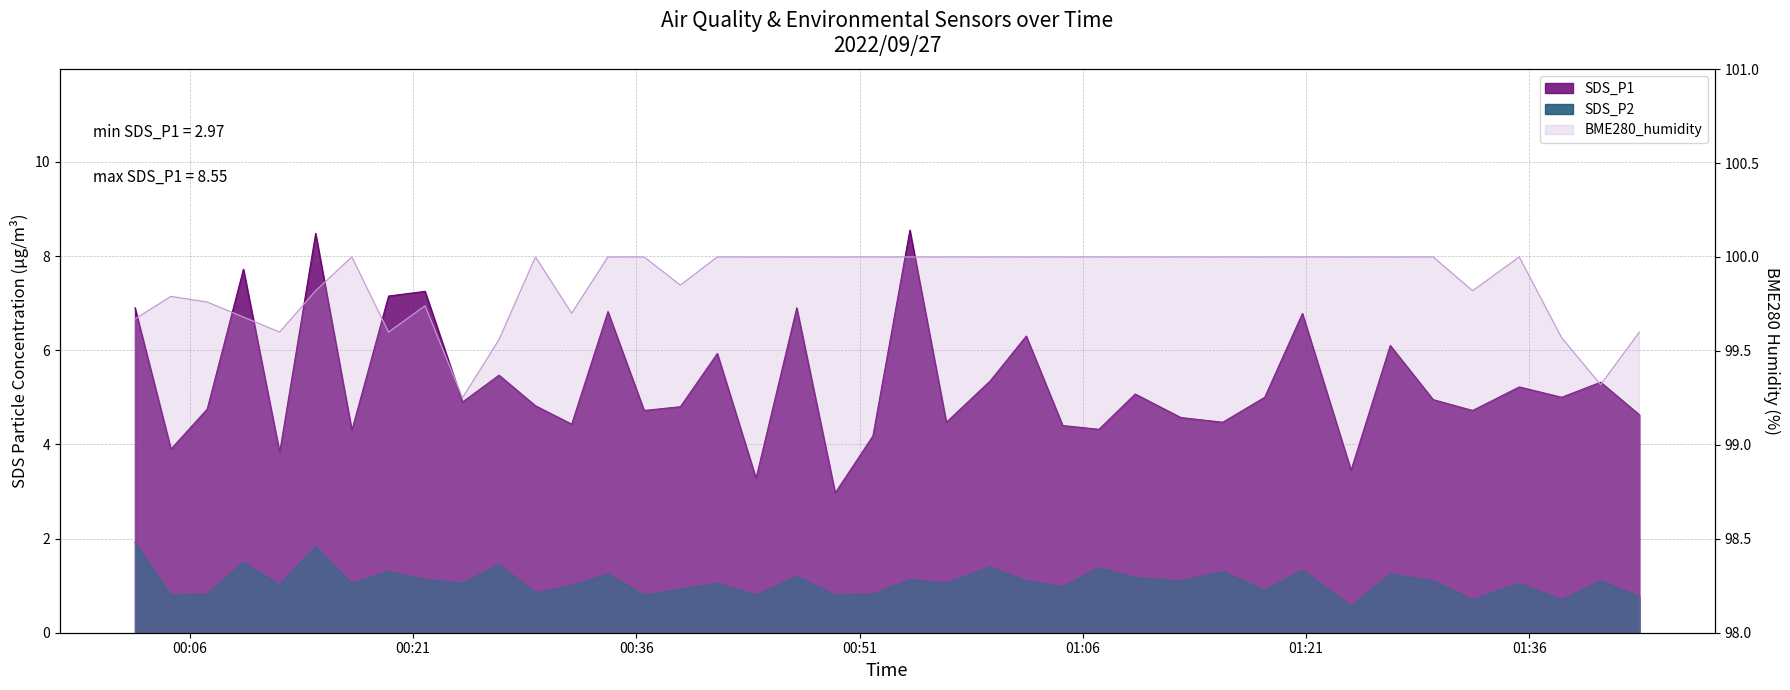

At which label does SDS_P2 first exceed 1?

2022/09/27 00:02:20